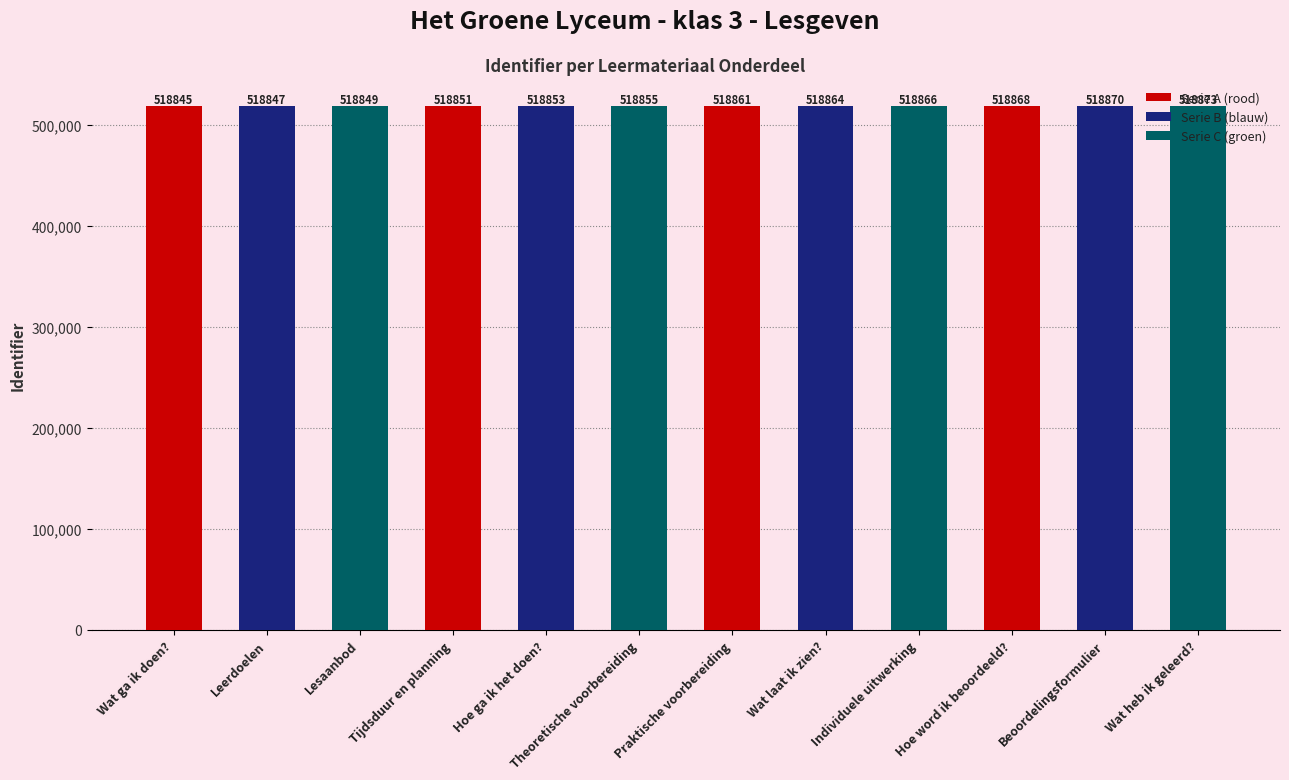

Which has a higher value, Hoe word ik beoordeeld? or Theoretische voorbereiding?

Hoe word ik beoordeeld?